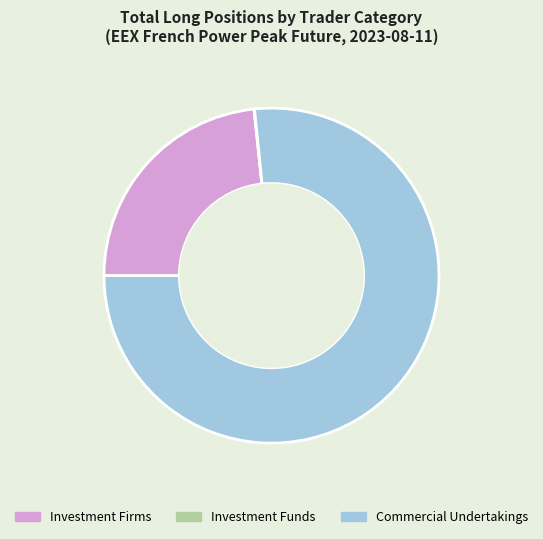

Is it true that Investment Firms is 9% of the pie?

False